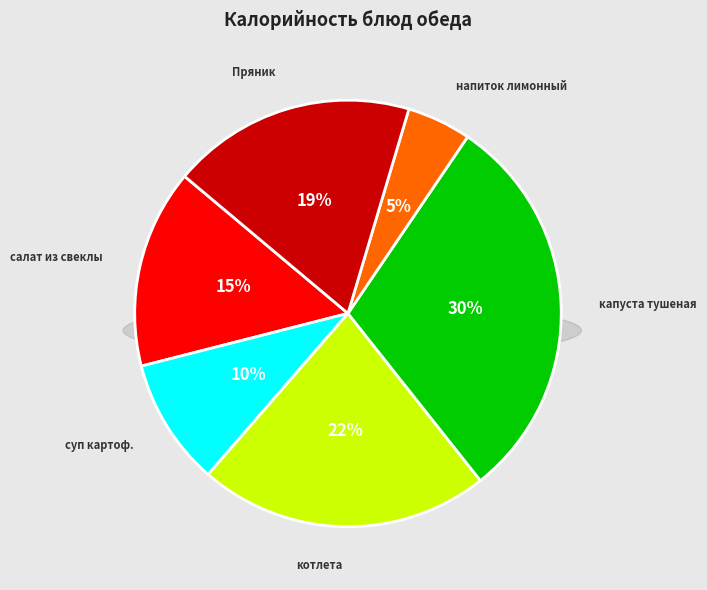

Which category has the biggest portion of the pie?

капуста тушеная